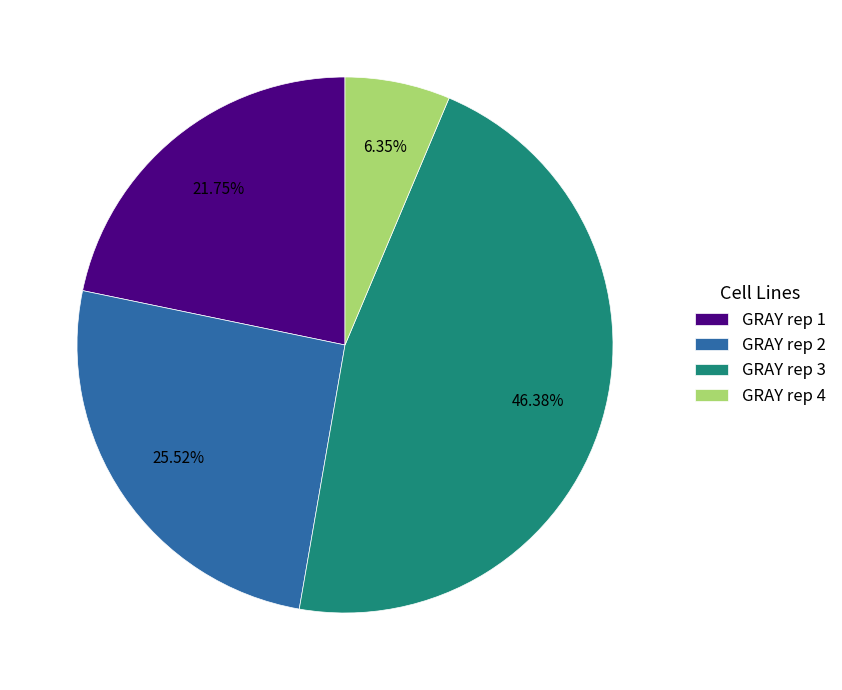

To the nearest percent, what percentage of the pie is GRAY rep 3?

46%